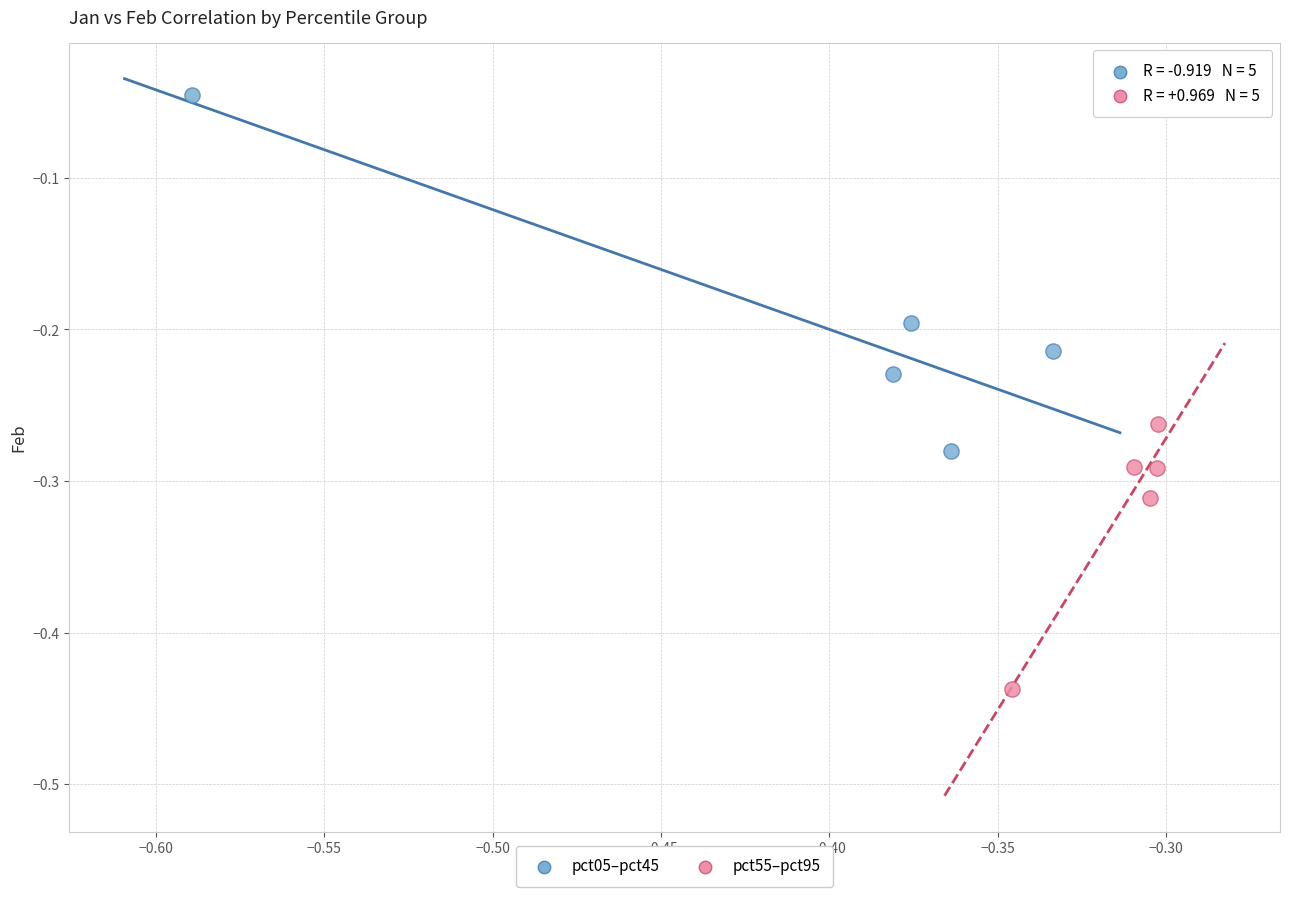

Which series reaches the maximum Y coordinate?

pct05–pct45